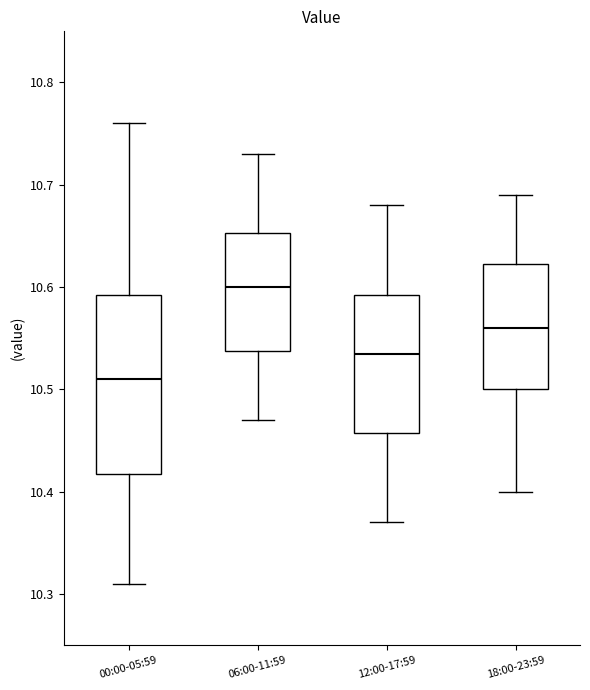

Reading left to right, transcribe this box plot: for each box, give where its median line is, the range the box spans, and where its two whiskers end, as read against the y-axis. The values are not printed on the chart, so give them approximately, as read against the axis.

00:00-05:59: median 10.51, box 10.42 to 10.59, whiskers 10.31 to 10.76
06:00-11:59: median 10.60, box 10.54 to 10.65, whiskers 10.47 to 10.73
12:00-17:59: median 10.54, box 10.46 to 10.59, whiskers 10.37 to 10.68
18:00-23:59: median 10.56, box 10.50 to 10.62, whiskers 10.40 to 10.69